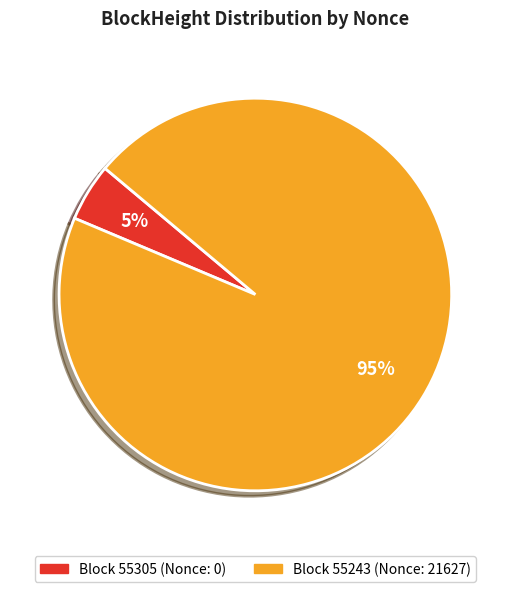

Is there any slice that represents more than half of the pie?

Yes